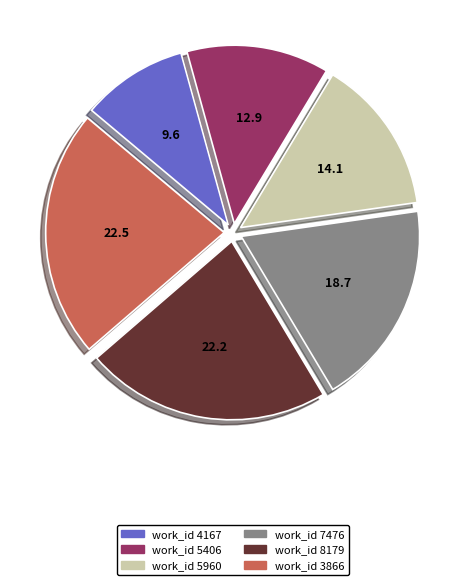

Does any single category account for the majority?

No